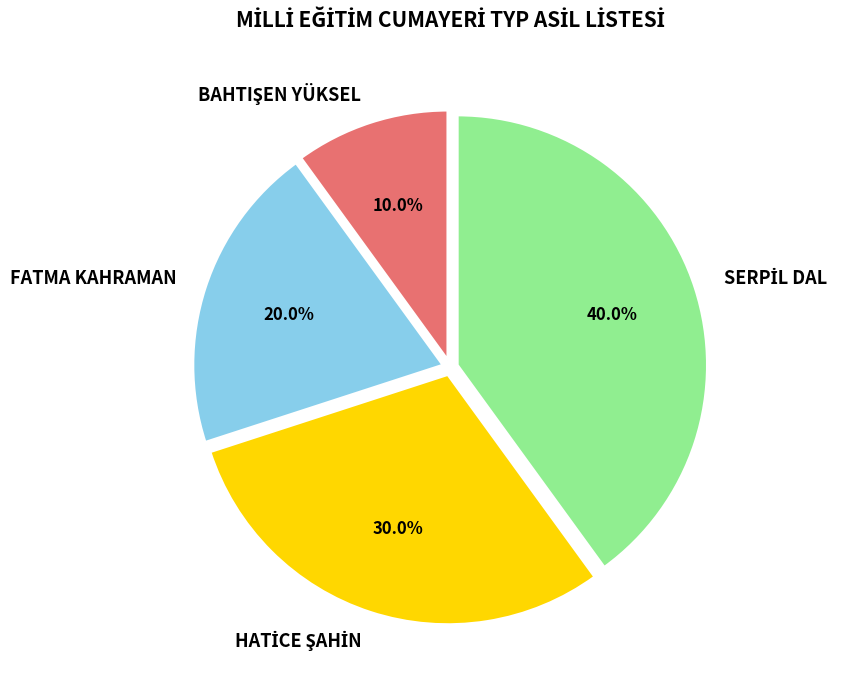

Is there a majority slice in this chart?

No